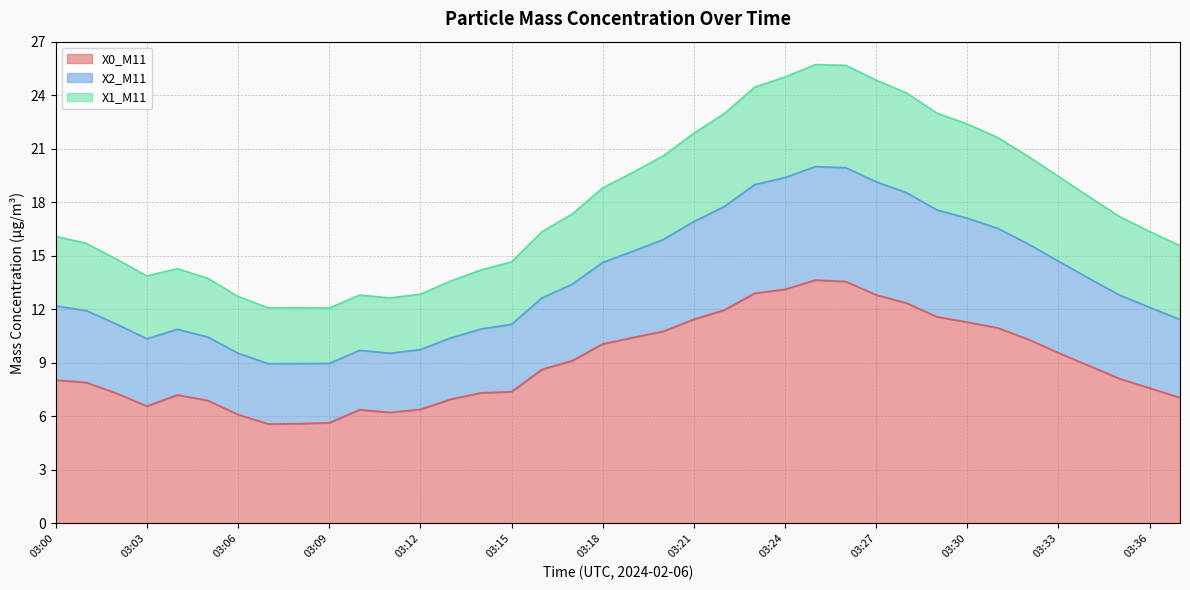

At how many categories does at least one series exceed 15?

24